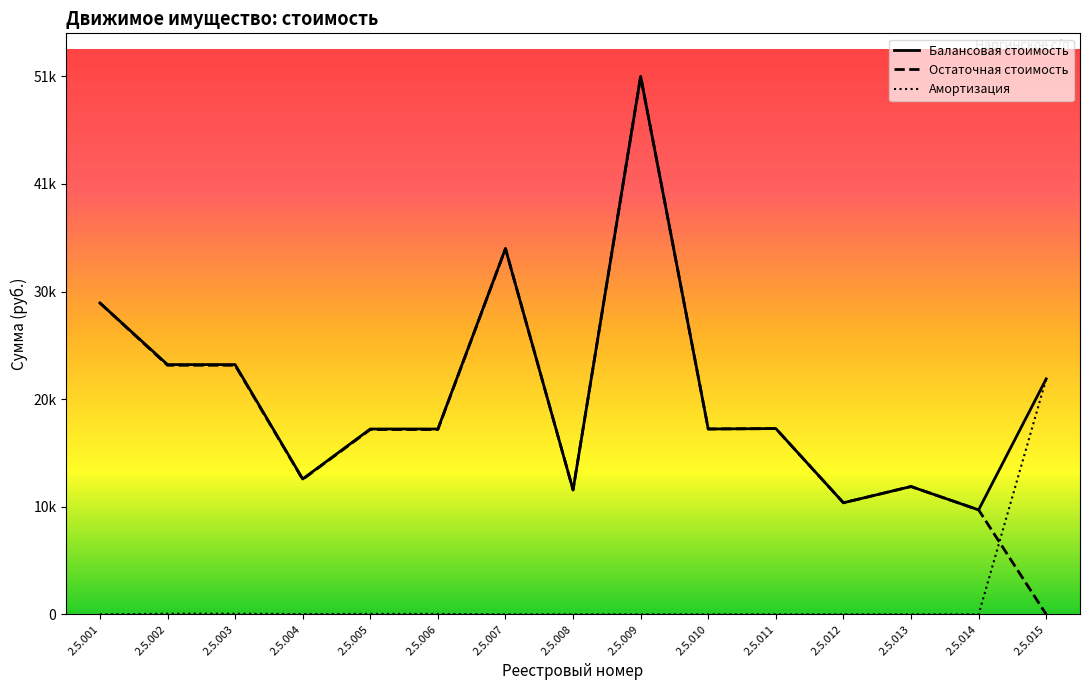

What is the sum of the Остаточная стоимость values at 2.5.011 and 2.5.012?

28460.2